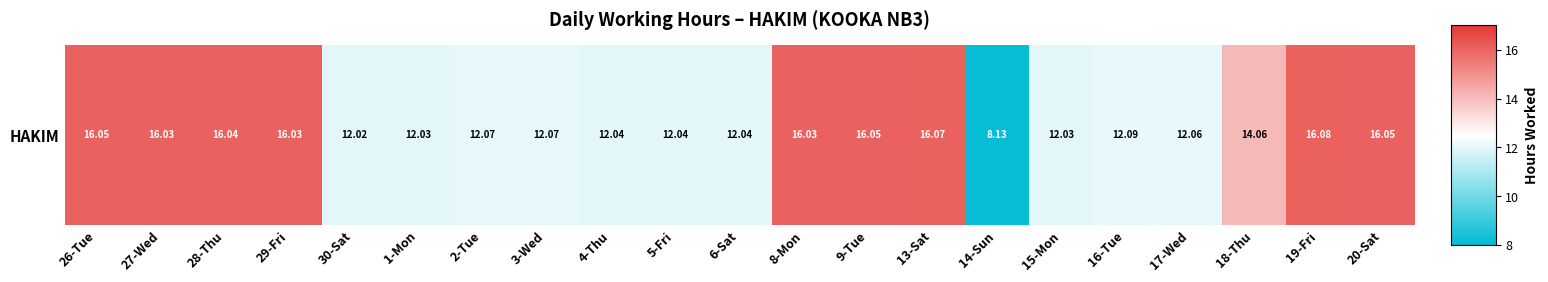

Approximately how many times larger is the value at 19-Fri compared to 20-Sat?

1.0